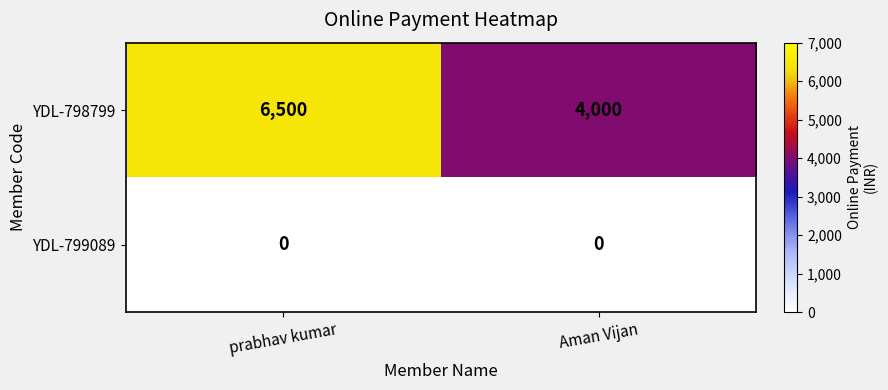

Which series has the largest range (max minus min)?

YDL-798799